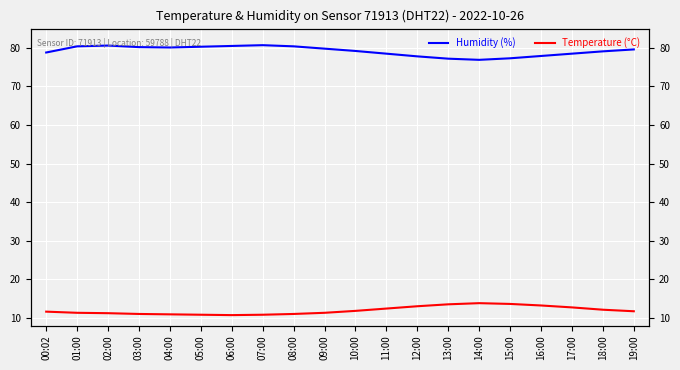

How many lines are shown in the chart?

2